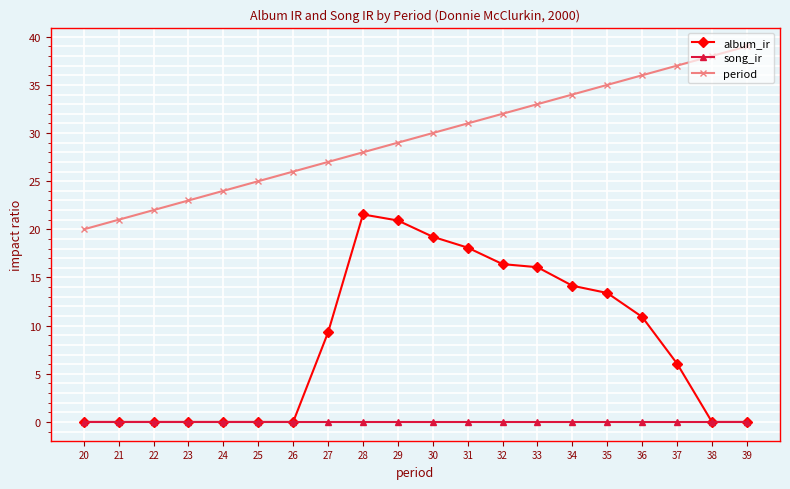

How many series are shown in this chart?

3